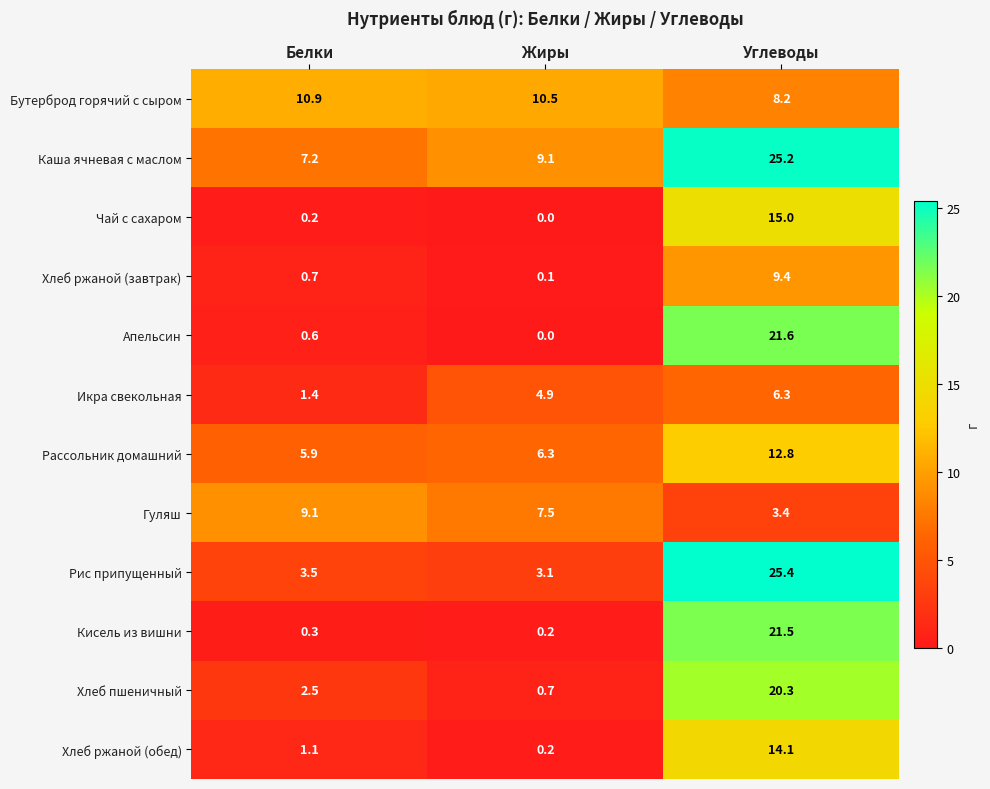

Which series has the largest total across all categories?

Каша ячневая с маслом